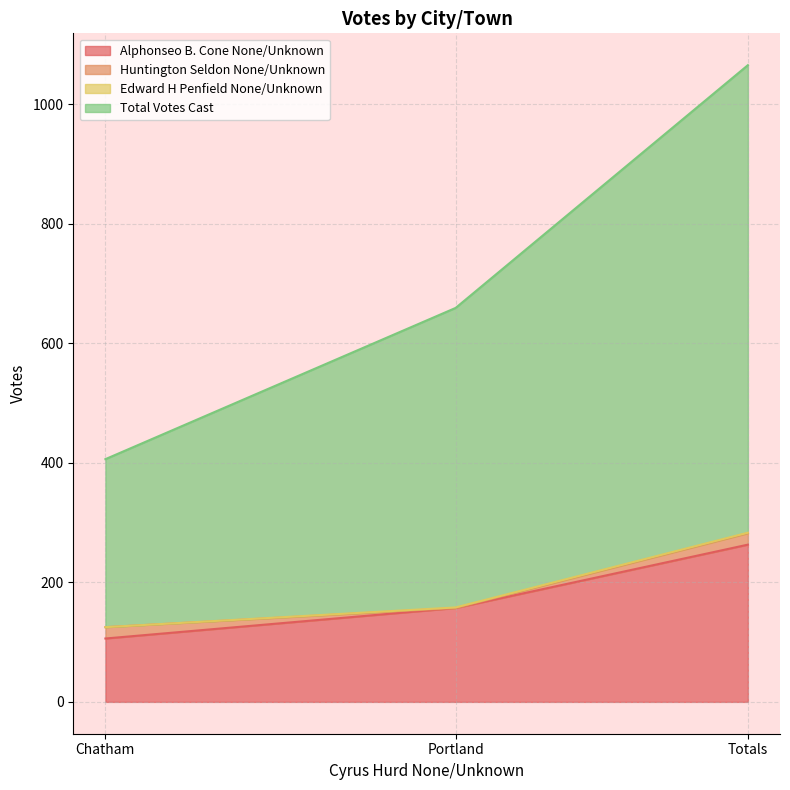

Which has a higher value, Totals or Portland?

Totals